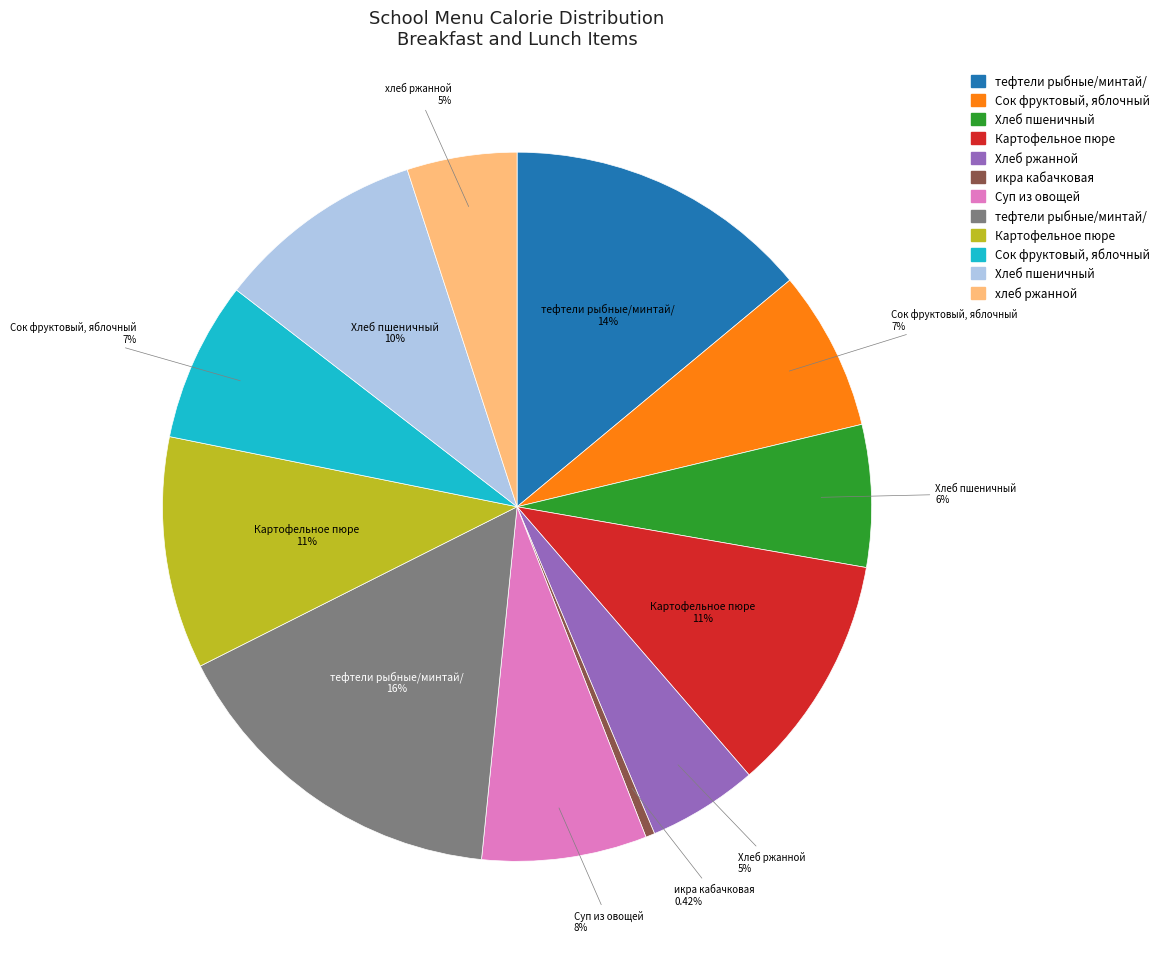

Does any single category account for the majority?

No